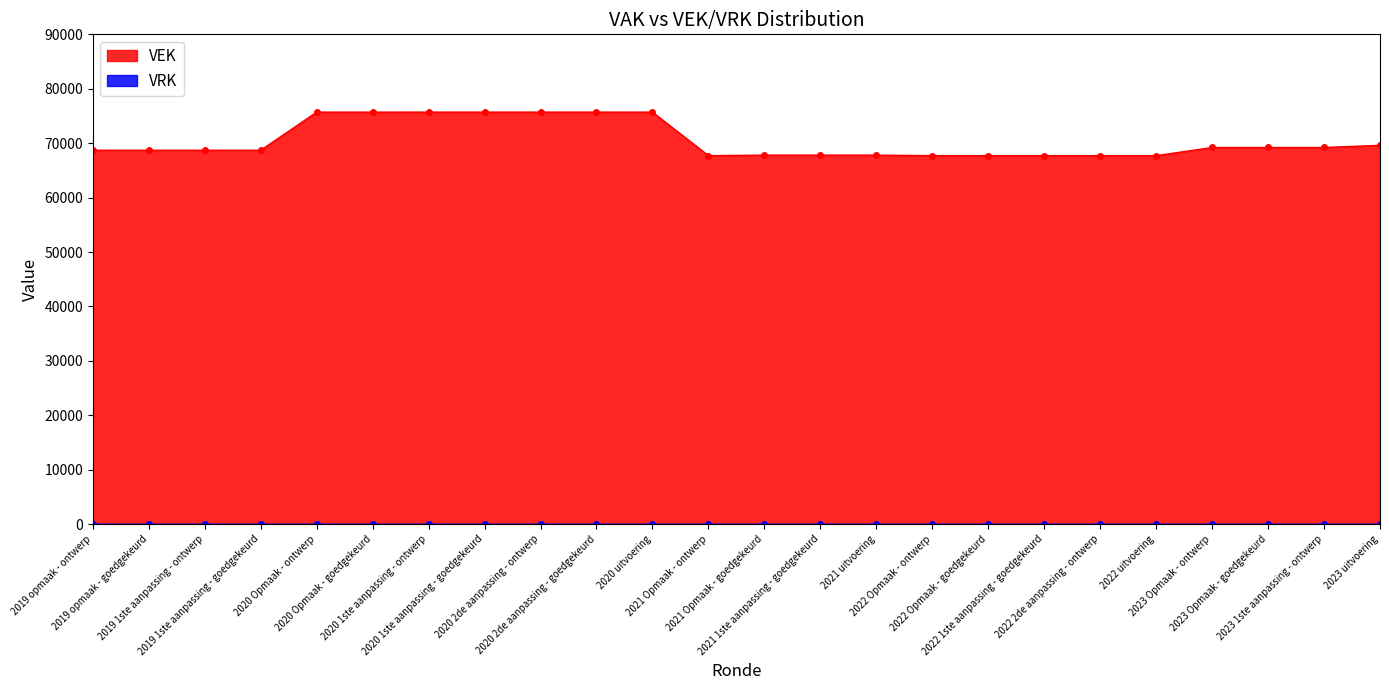

Approximately how many times larger is the value at 2022 Opmaak - ontwerp compared to 2020 1ste aanpassing - goedgekeurd?

0.9